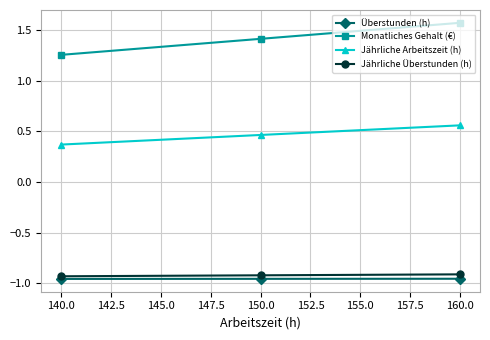

What is the label of the 3rd point from the right?

140.0